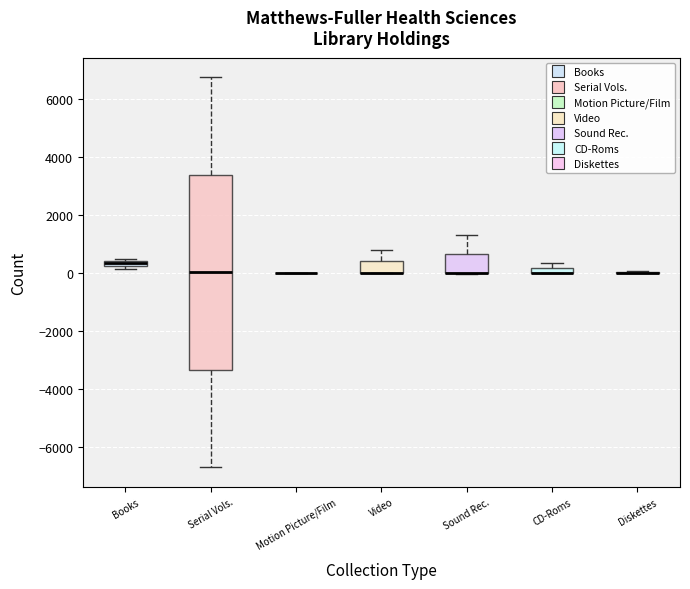

Which box is the tallest, from its lower edge to its upper edge?

Serial Vols.